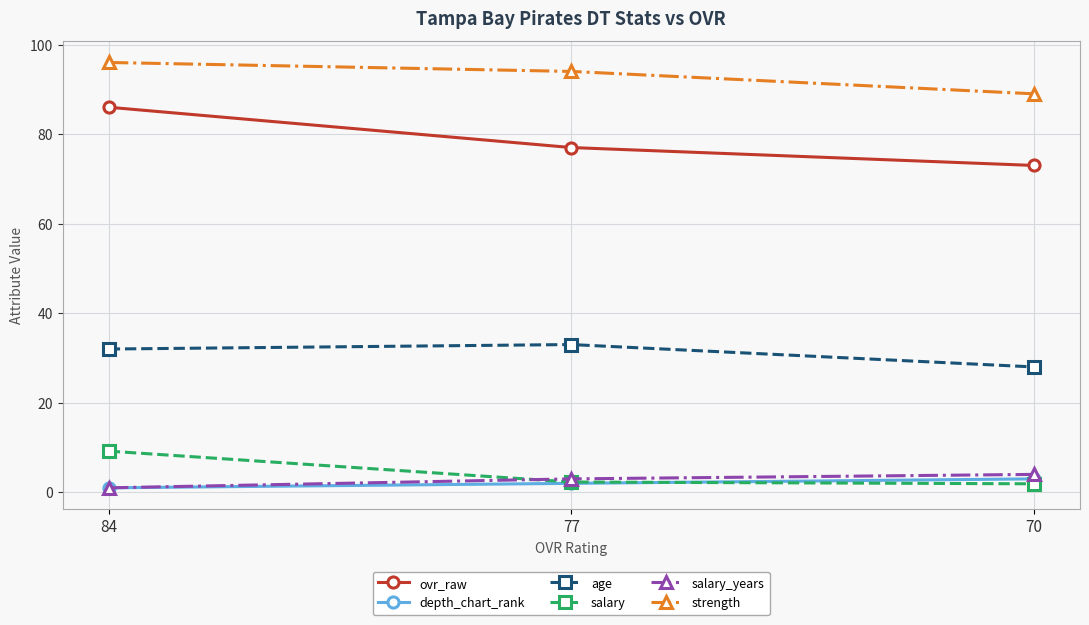

Is the value of ovr_raw at 84 greater than the value of depth_chart_rank at 77?

Yes